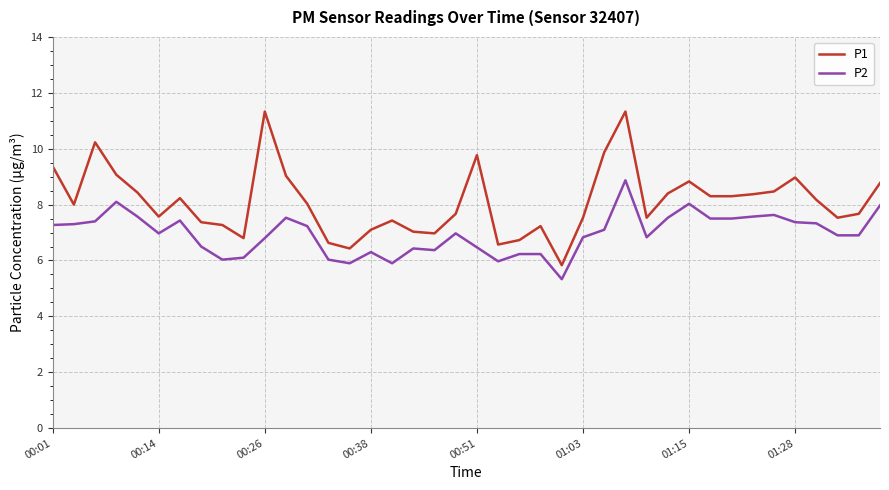

Rank the series by their maximum value, from lowest to highest.

P2, P1